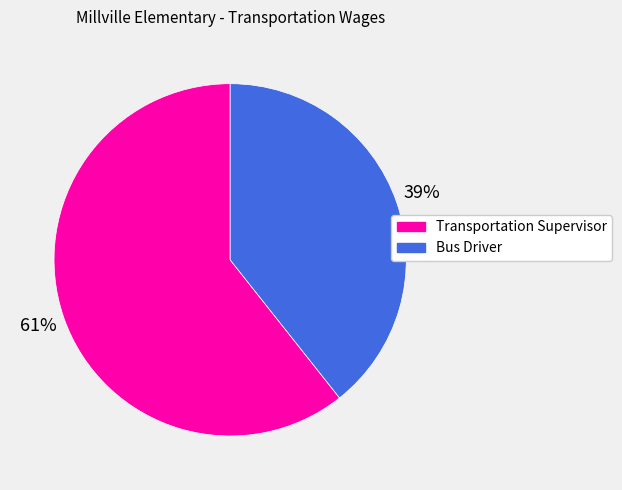

To the nearest percent, what is the average slice percentage?

50%